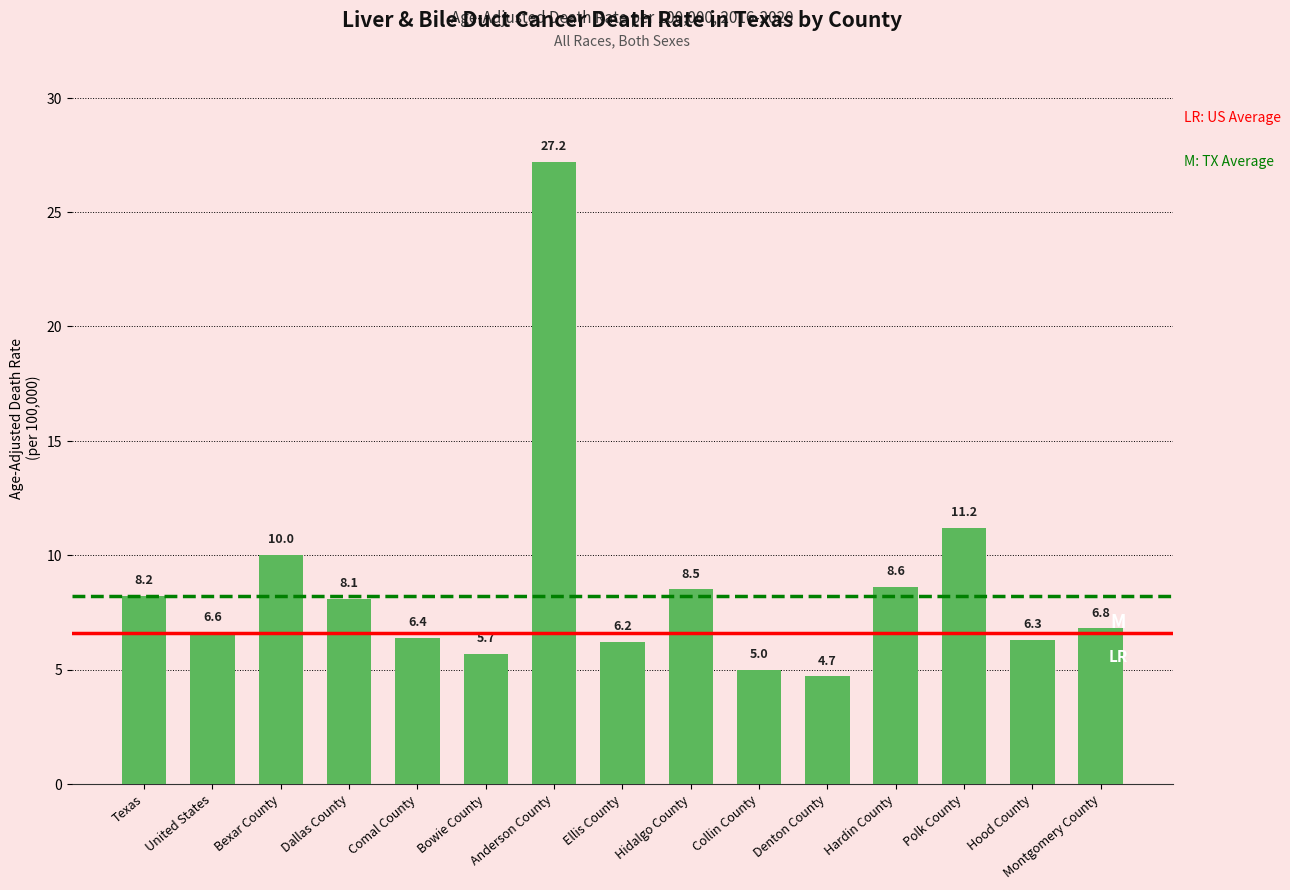

Which category has the highest value across all series?

Anderson County